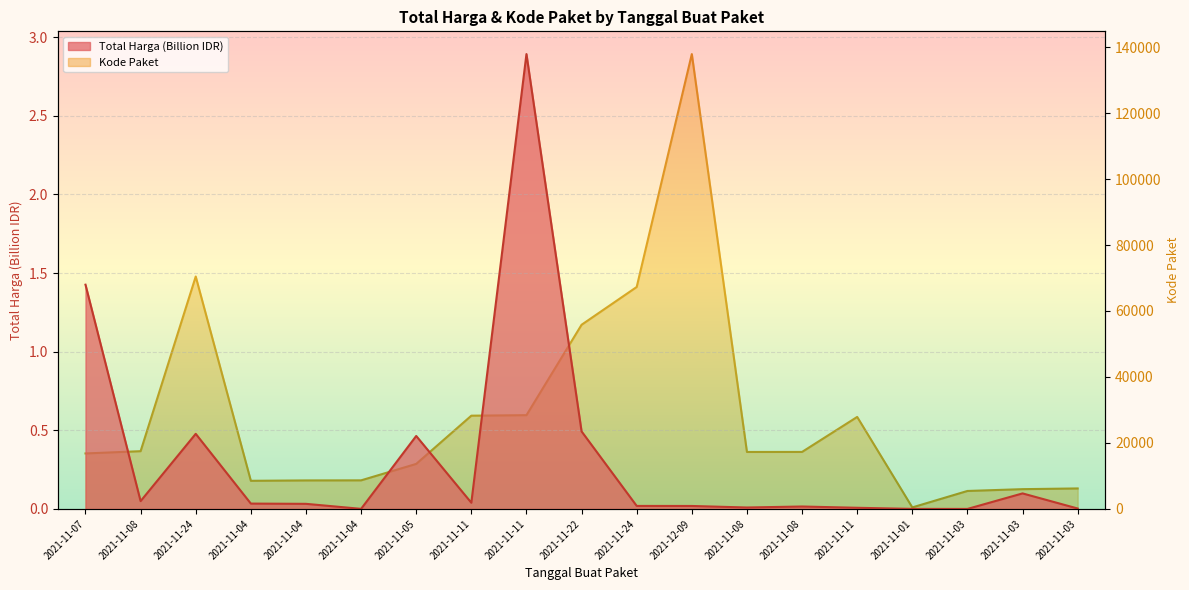

True or false: Total Harga and Kode Paket cross at least once.

False